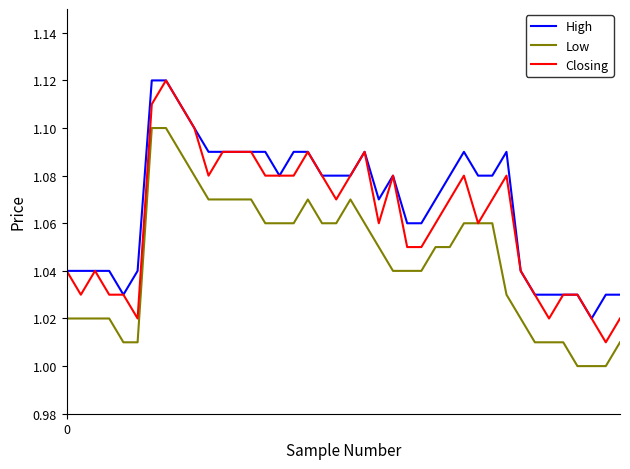

True or false: Low has more than 0 points higher than both neighbors.

True